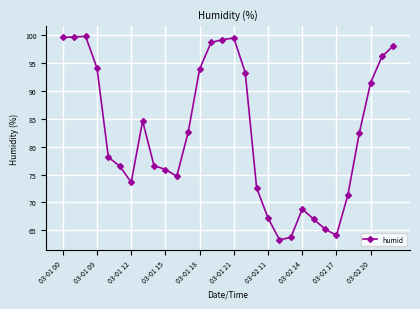

What is the value of the 8th point from the left?

84.6